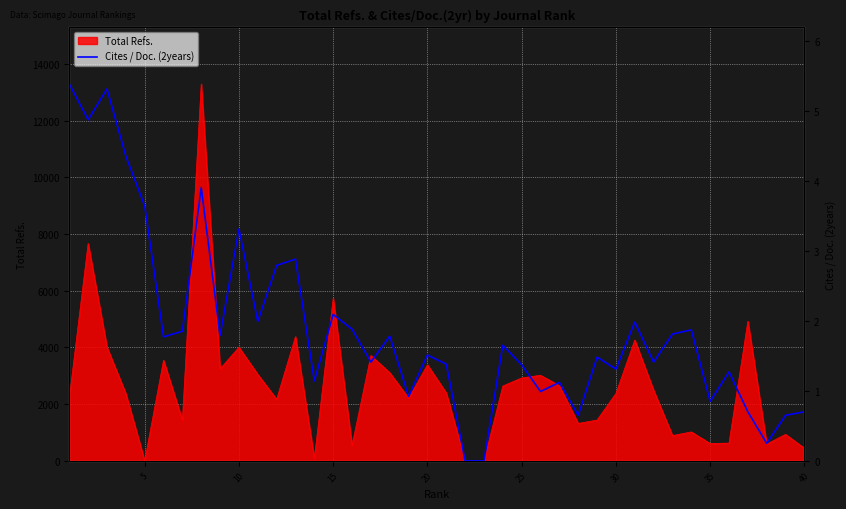

The value at 0 is 4689.9. True or false?

False